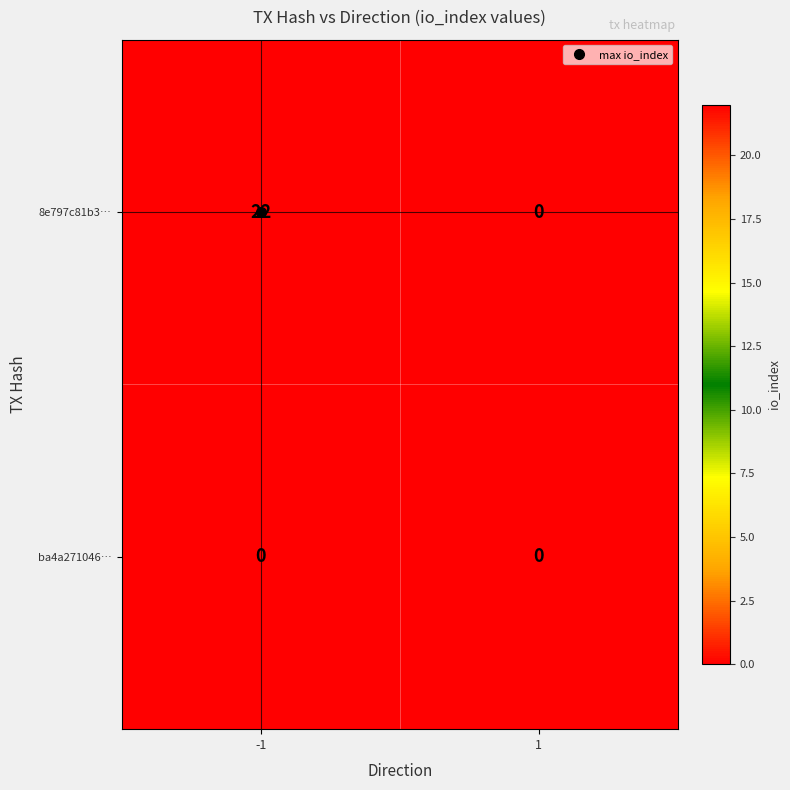

List the series in order of their peak value, lowest first.

ba4a271046…, 8e797c81b3…